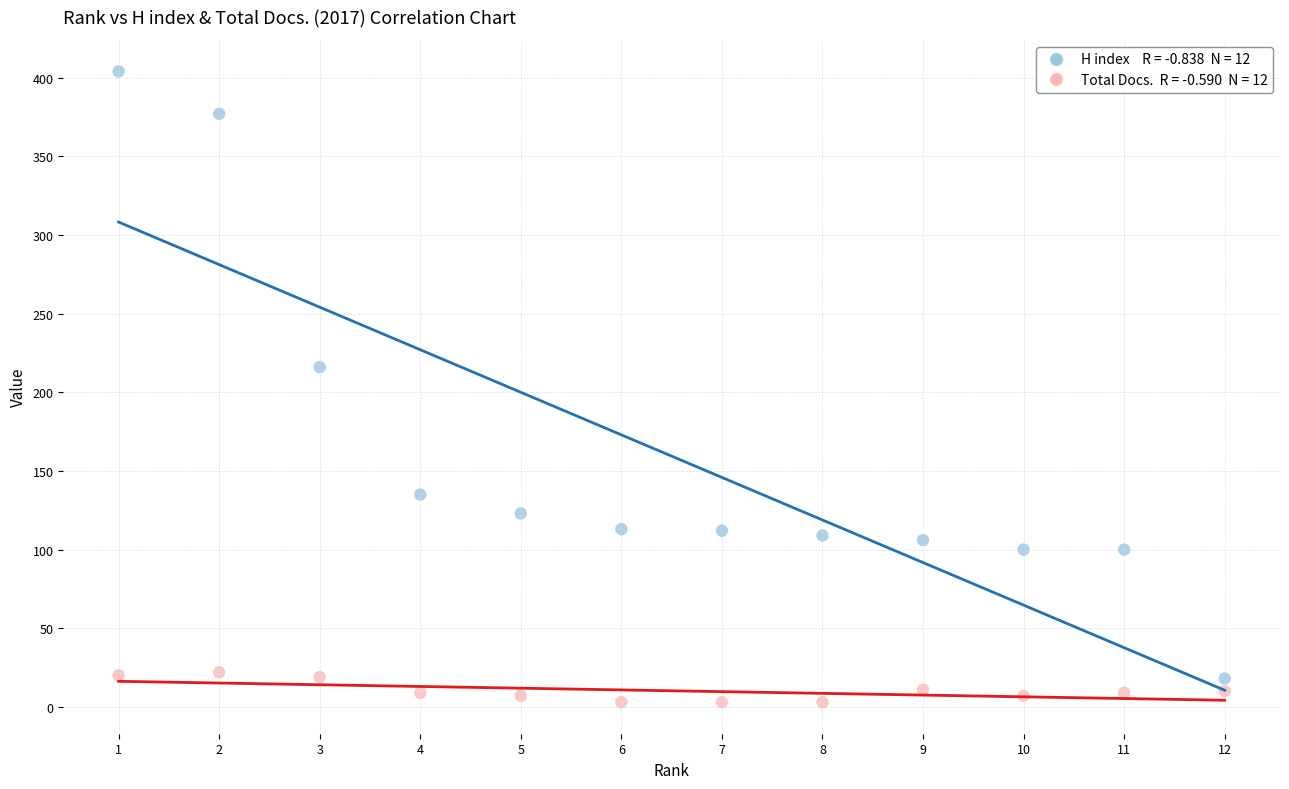

Across all series, what Y value is closest to 203?

216